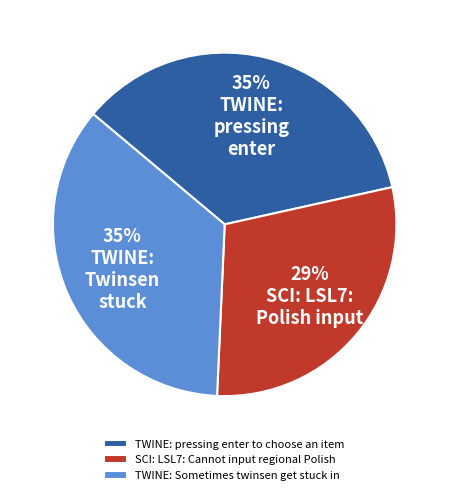

True or false: SCI: LSL7: Cannot input regional Polish accounts for 29% of the total.

True